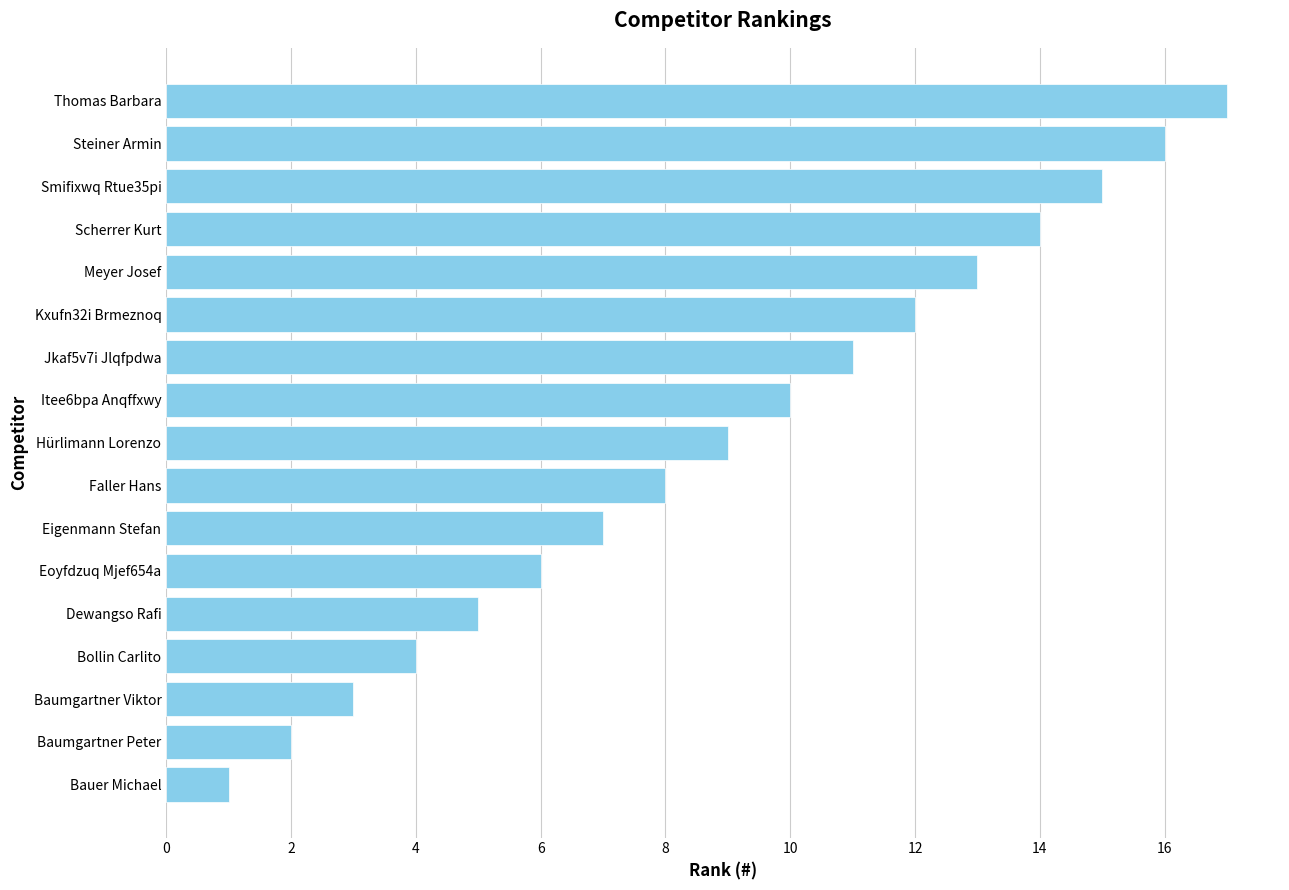

List the labels in order of value, largest first.

Thomas Barbara, Steiner Armin, Smifixwq Rtue35pi, Scherrer Kurt, Meyer Josef, Kxufn32i Brmeznoq, Jkaf5v7i Jlqfpdwa, Itee6bpa Anqffxwy, Hürlimann Lorenzo, Faller Hans, Eigenmann Stefan, Eoyfdzuq Mjef654a, Dewangso Rafi, Bollin Carlito, Baumgartner Viktor, Baumgartner Peter, Bauer Michael